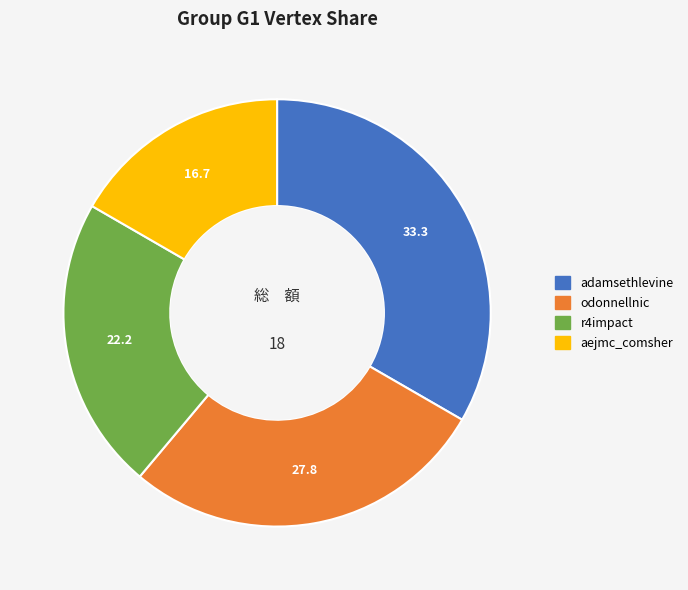

Between odonnellnic and r4impact, which is larger?

odonnellnic